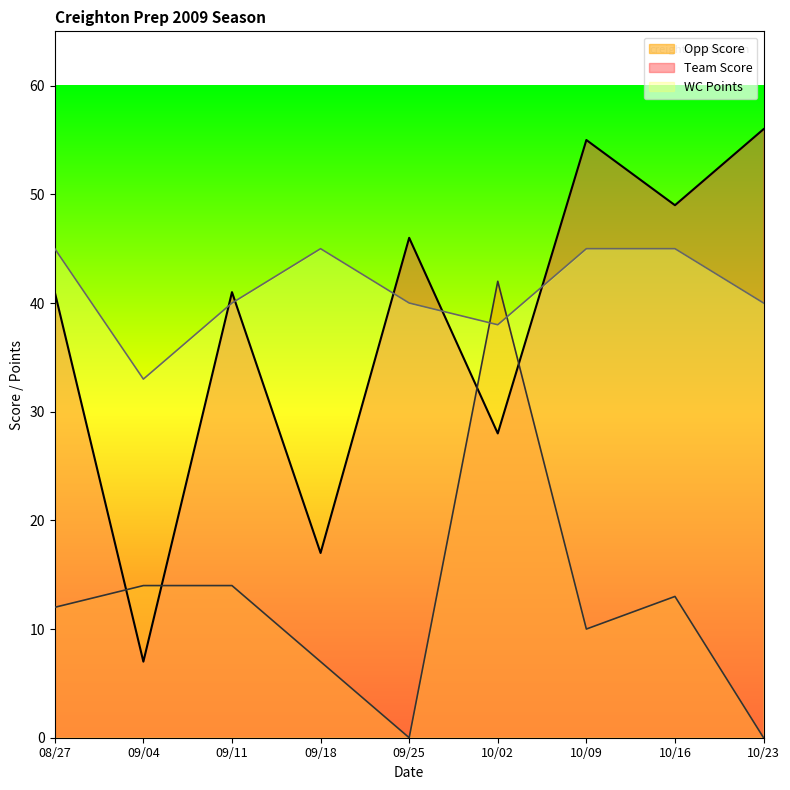

At how many categories does at least one series exceed 5?

9